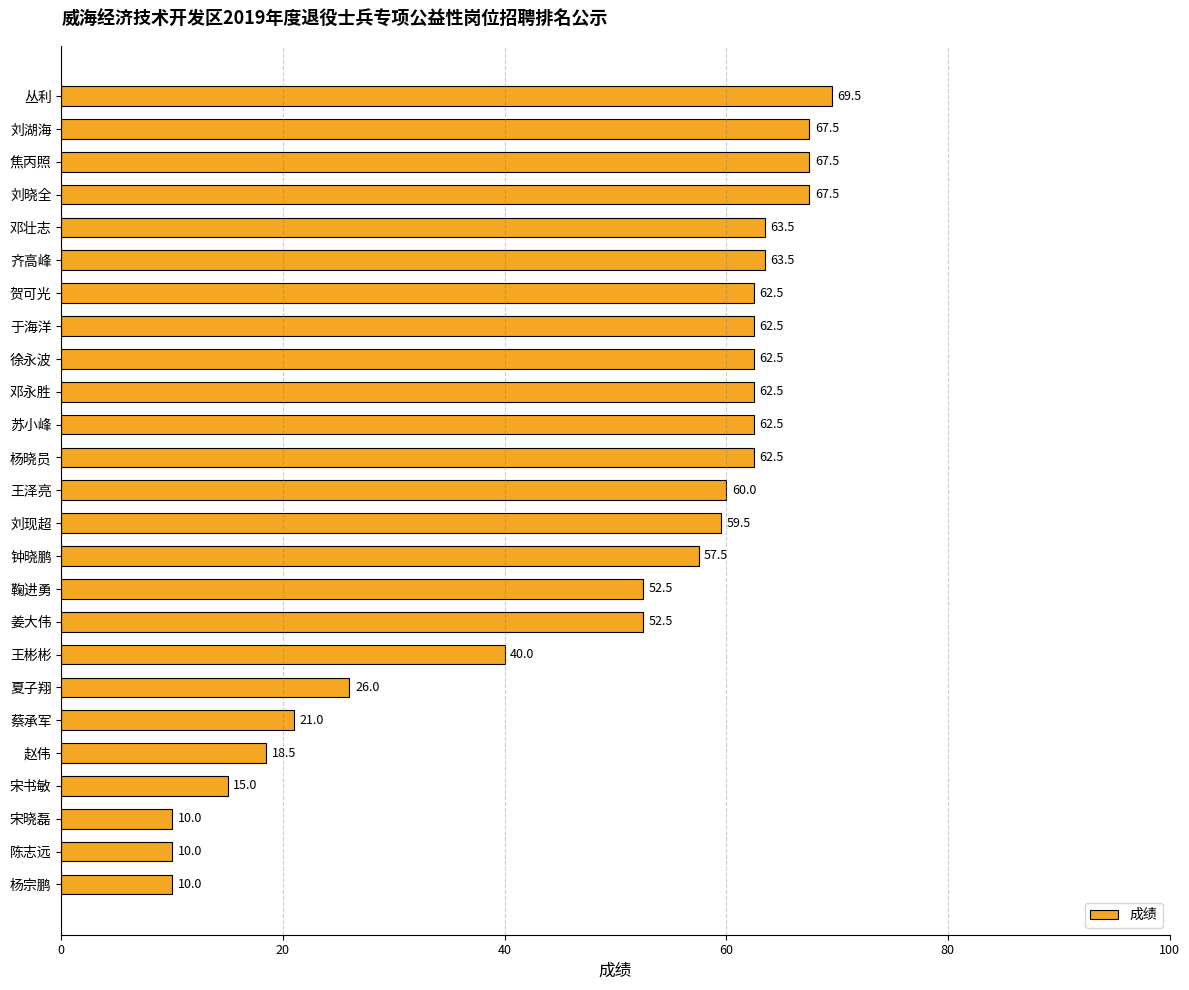

What is the maximum value shown in the chart?

69.5